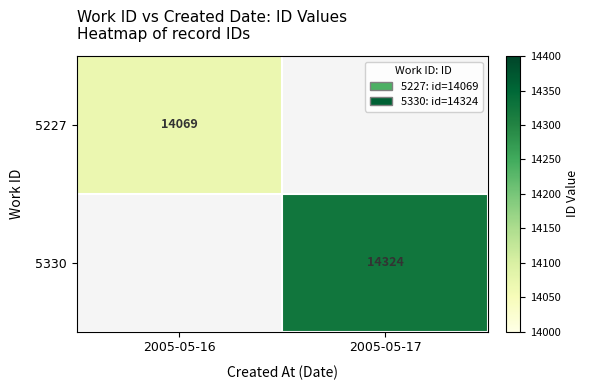

Is the value of 5330 at 2005-05-17 greater than the value of 5227 at 2005-05-16?

Yes